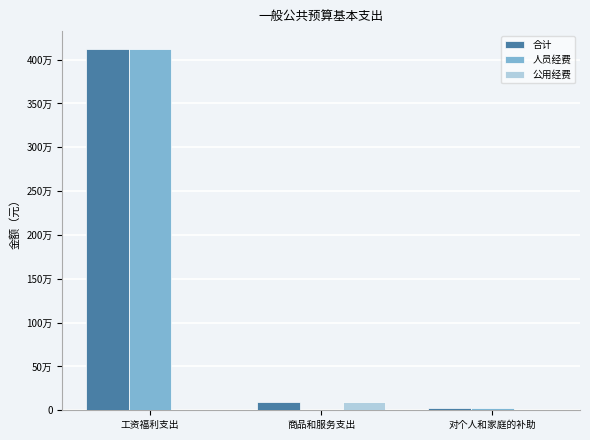

What is the difference between the highest and lowest values at 商品和服务支出?

98730.8